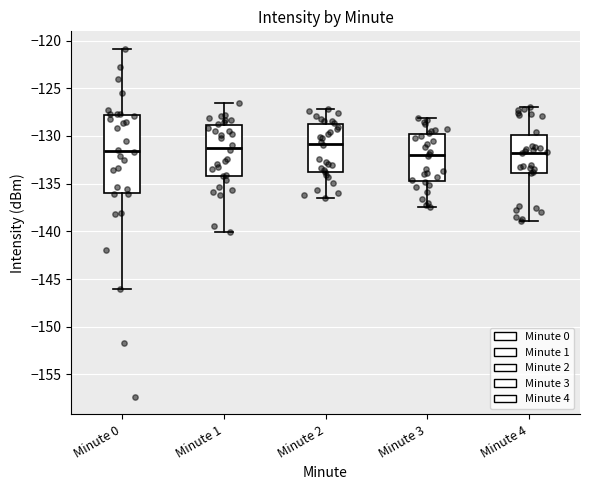

Reading left to right, transcribe this box plot: for each box, give where its median line is, the range the box spans, and where its two whiskers end, as read against the y-axis. The values are not printed on the chart, so give them approximately, as read against the axis.

Minute 0: median -131.5, box -136.0 to -128.0, whiskers -146.0 to -121.0
Minute 1: median -131.0, box -134.0 to -129.0, whiskers -140.0 to -126.5
Minute 2: median -131.0, box -133.5 to -129.0, whiskers -136.5 to -127.0
Minute 3: median -132.0, box -134.5 to -130.0, whiskers -137.5 to -128.0
Minute 4: median -131.5, box -134.0 to -130.0, whiskers -139.0 to -127.0